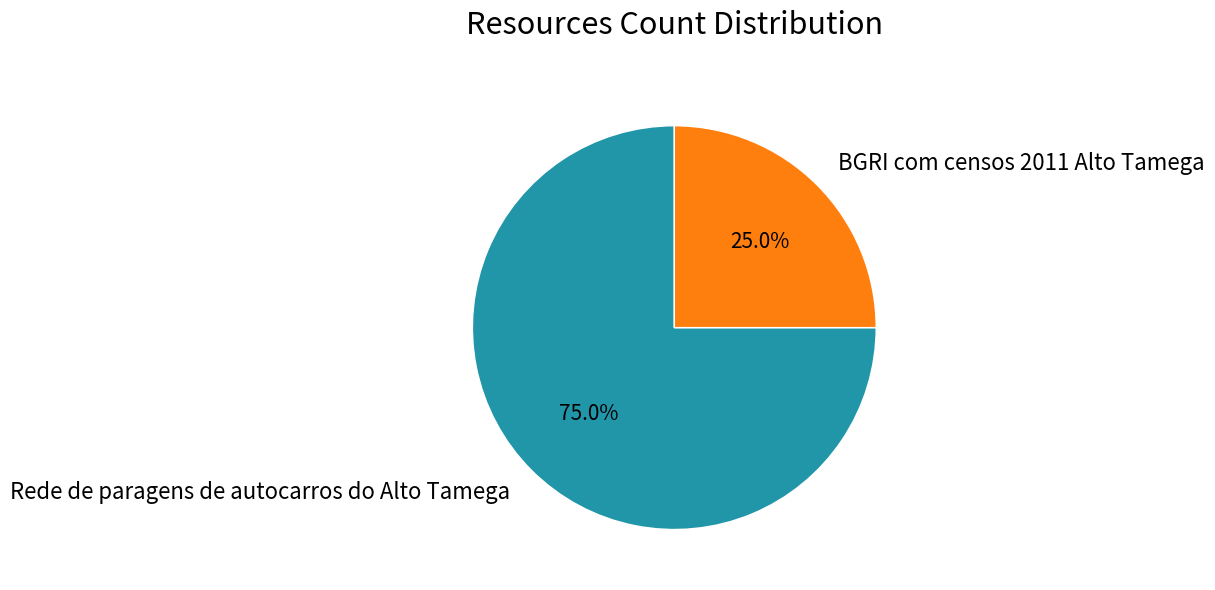

To the nearest percent, what is the difference between the Rede de paragens de autocarros do Alto Tamega and BGRI com censos 2011 Alto Tamega slice percentages?

50%